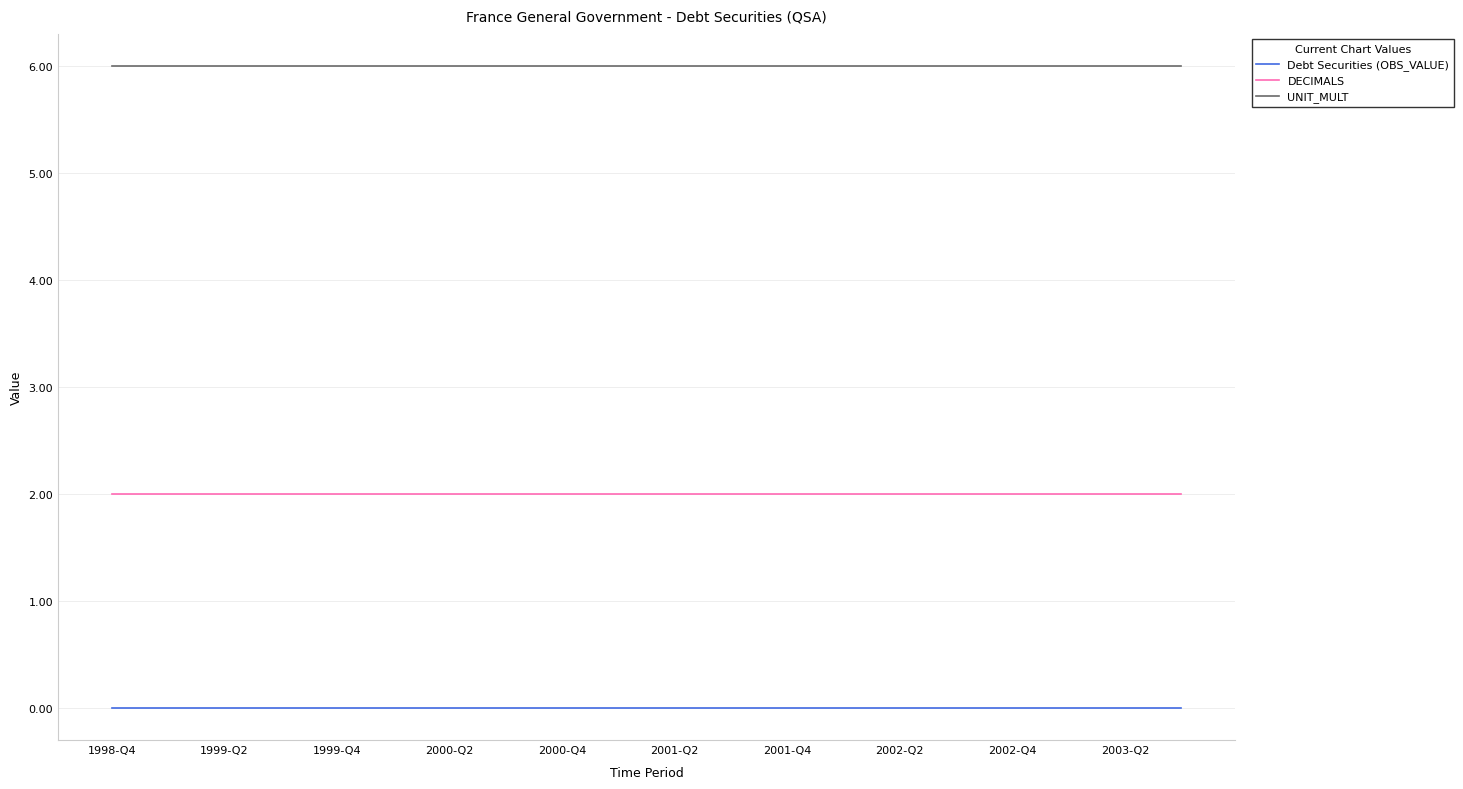

Does the chart display data point markers on the line(s)?

No